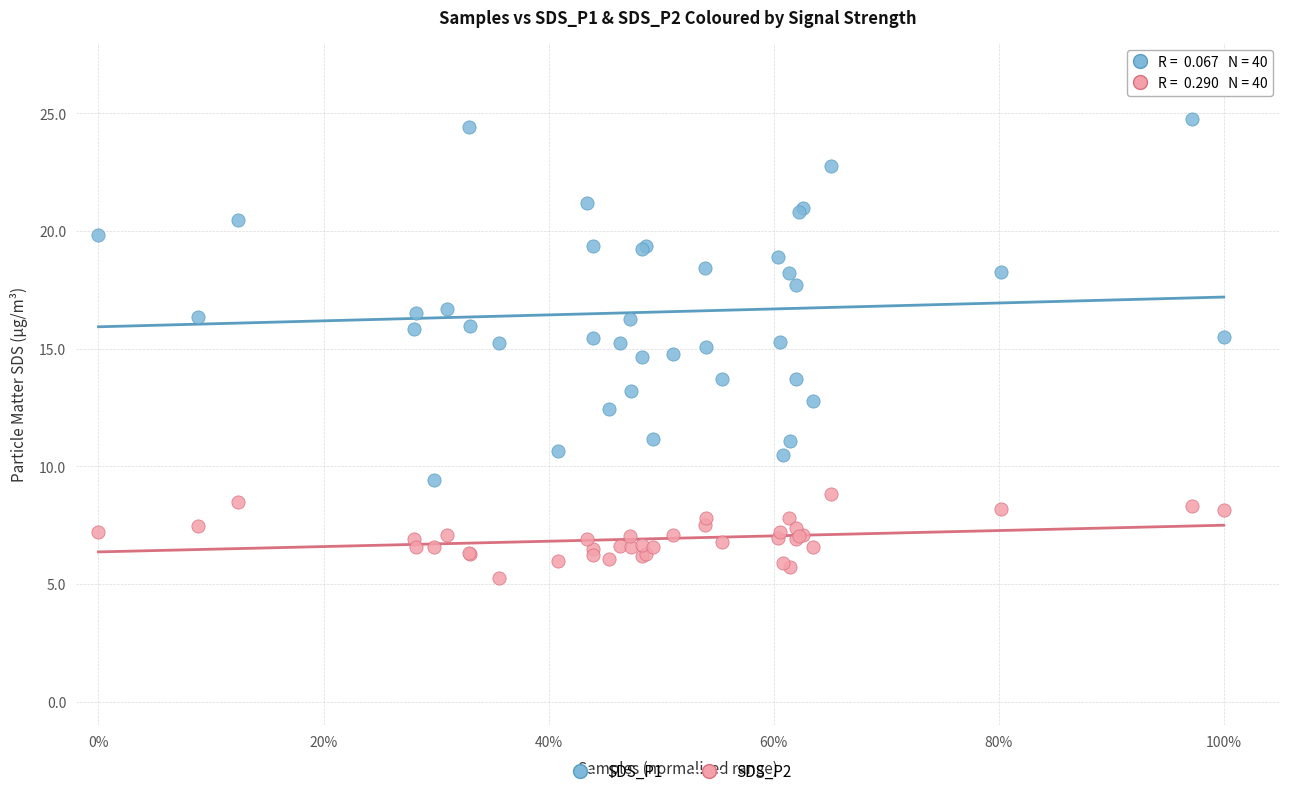

Which series reaches the minimum Y coordinate?

SDS_P2